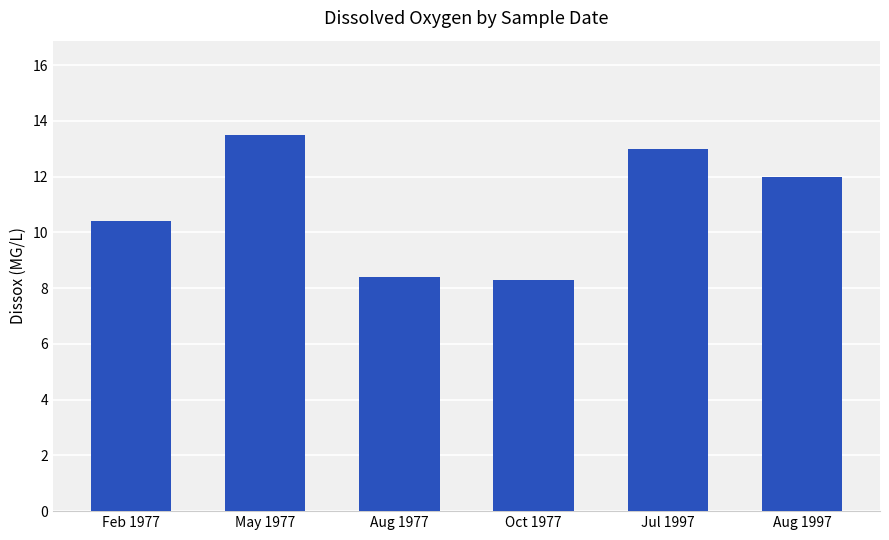

Reading left to right, transcribe all the data shown in this chart.

10.4	13.5	8.4	8.3	13.0	12.0